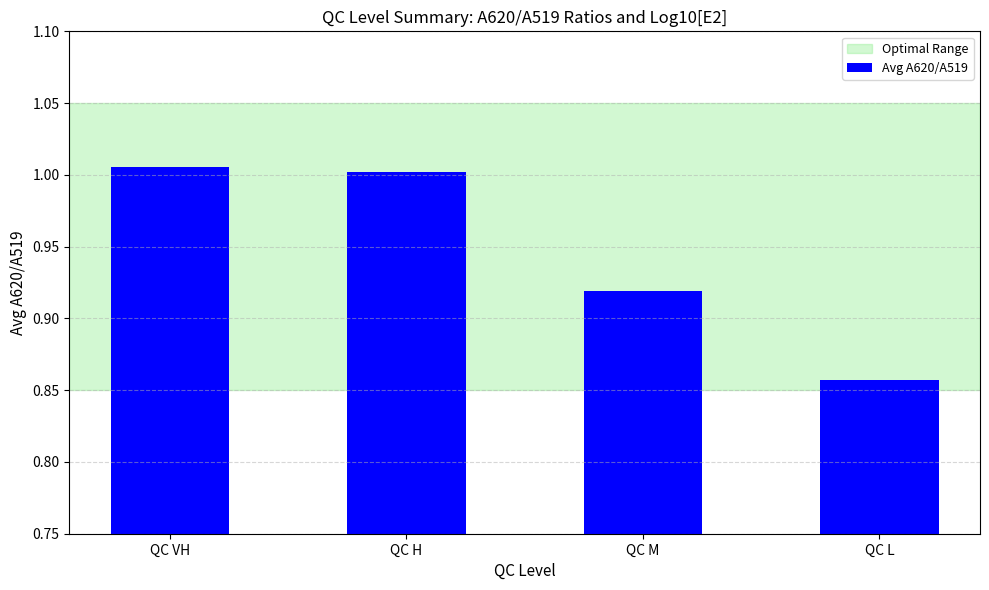

Does the chart contain stacked bars?

No